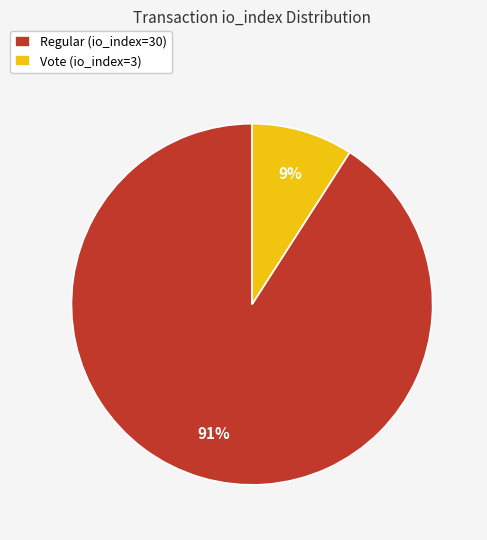

Rank the categories by value from lowest to highest.

Vote (io_index=3), Regular (io_index=30)